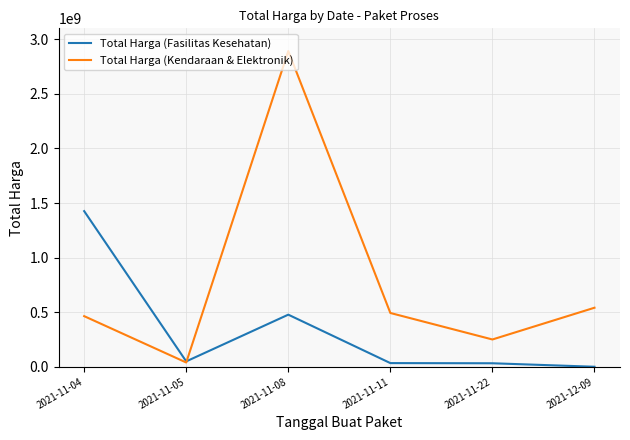

Is it true that Total Harga (Kendaraan & Elektronik) equals 250350000 at 2021-11-22?

True